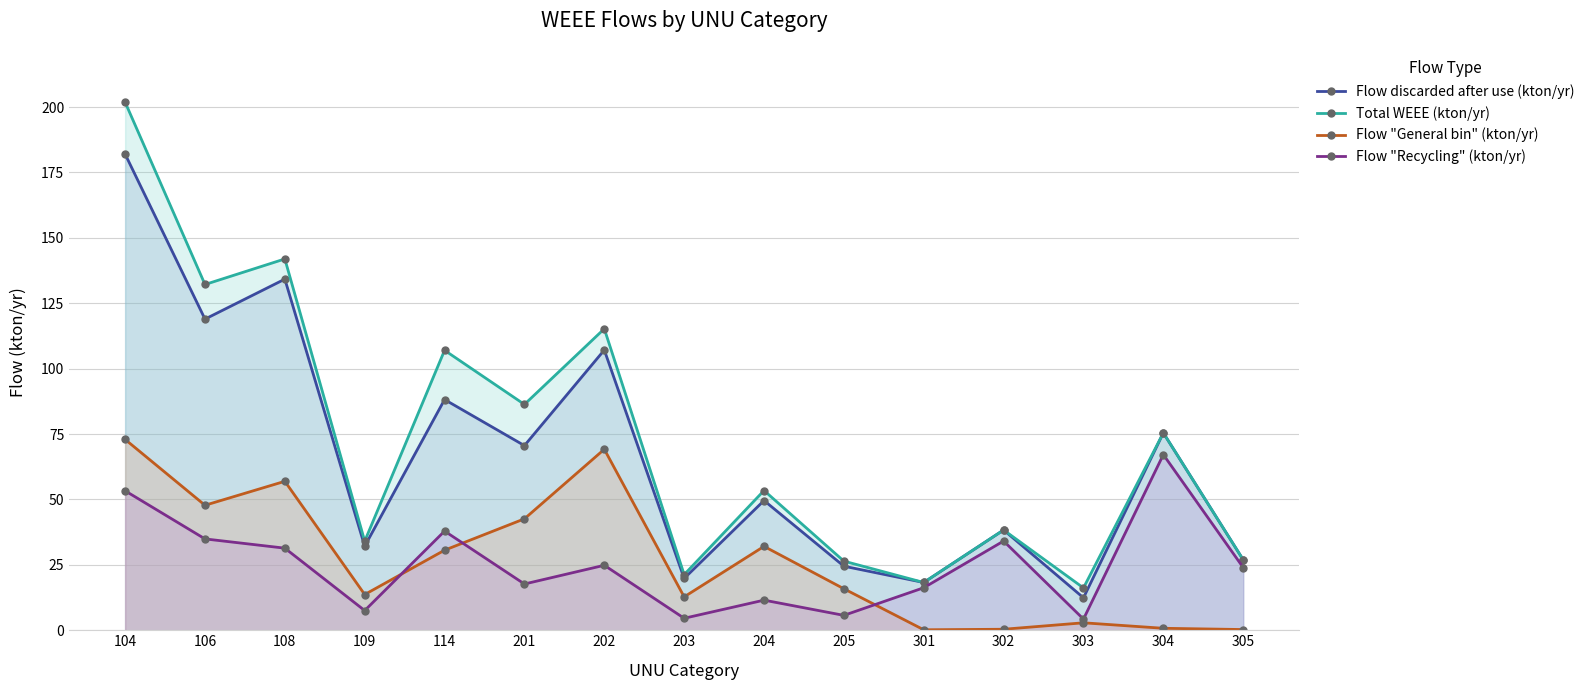

At how many categories does at least one series exceed 111?

4